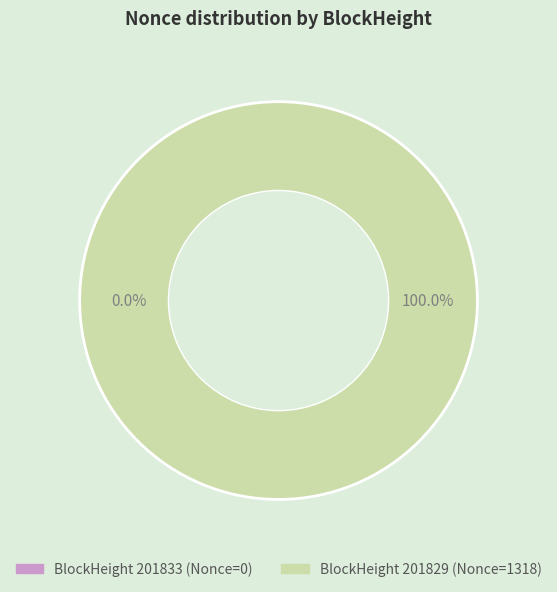

What is the majority slice?

201829